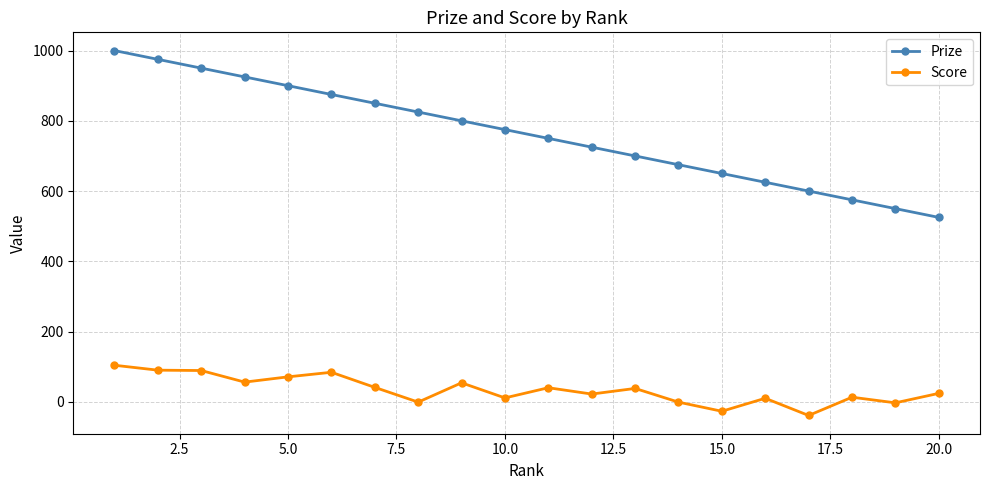

How many lines are shown in the chart?

2